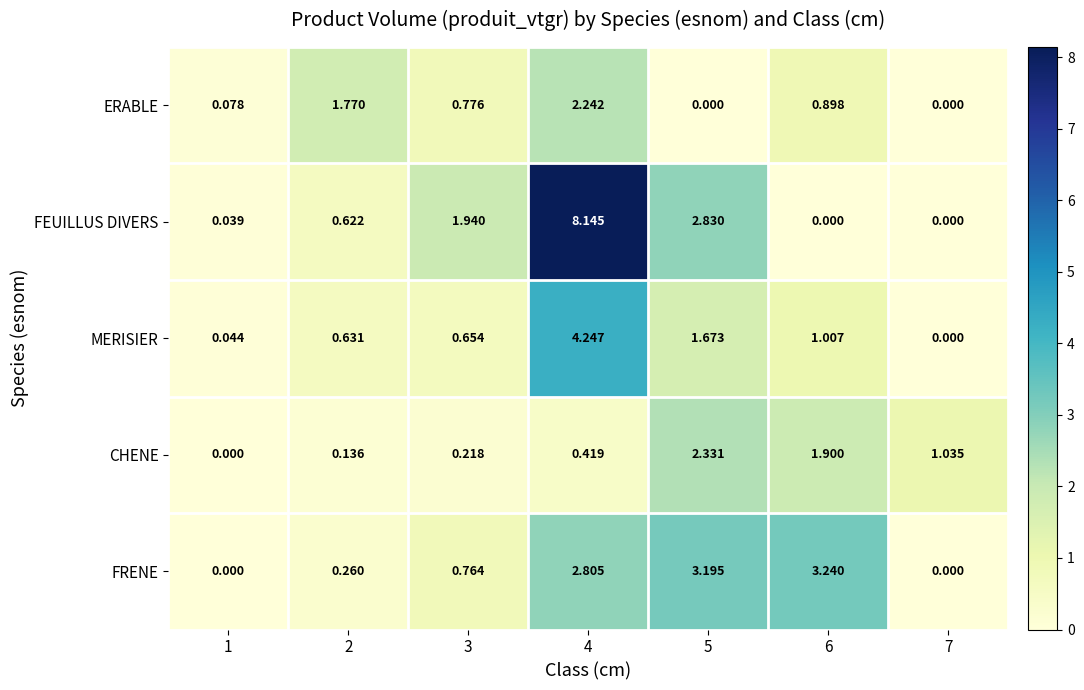

At which category is the sum across all series the highest?

4